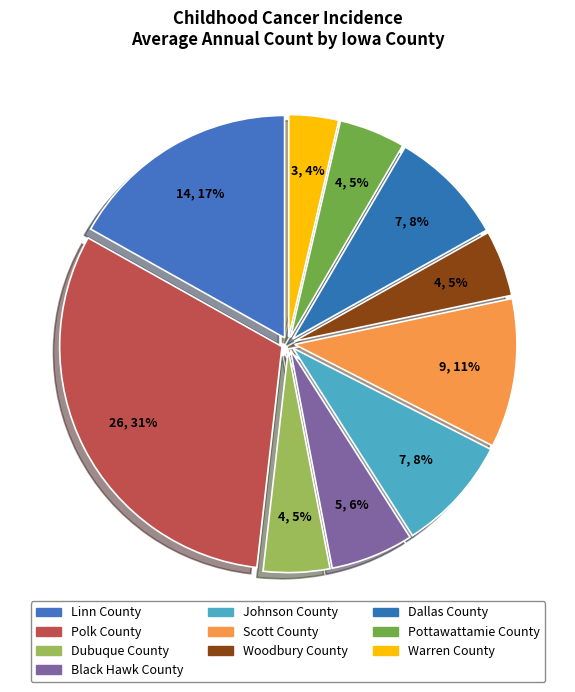

How many segments does this pie chart have?

10